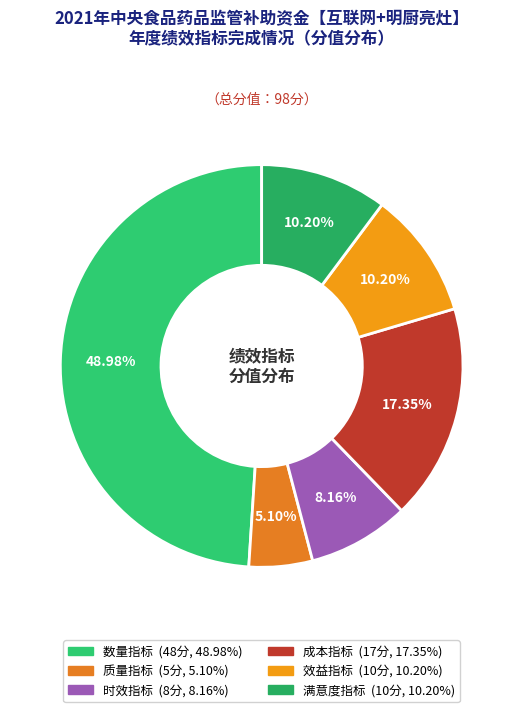

To the nearest percent, what is the difference between the largest and smallest slice percentages?

44%